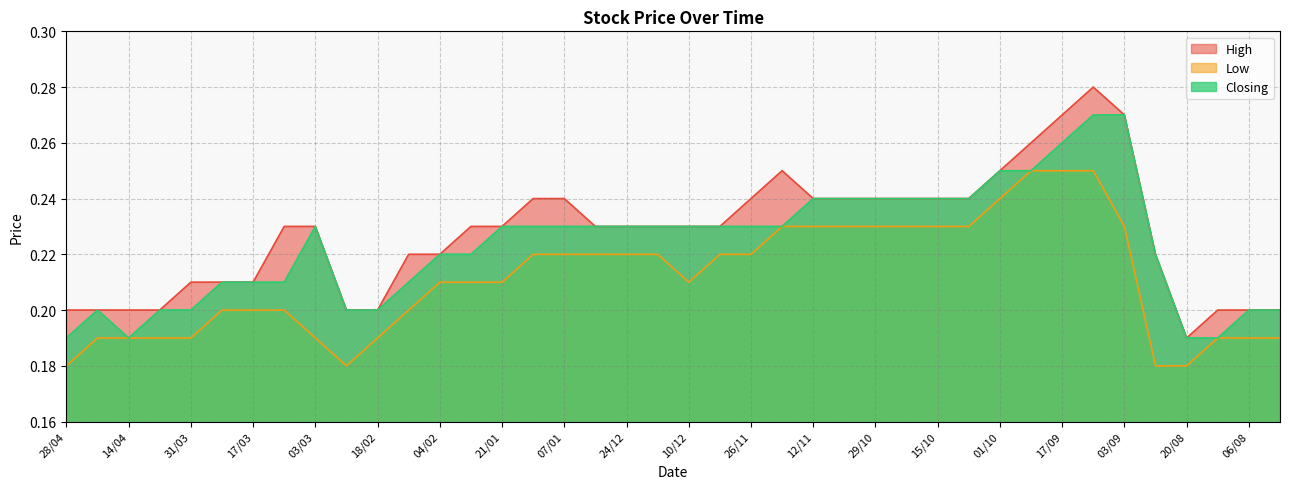

What is the label of the 26th point from the right?

21/01